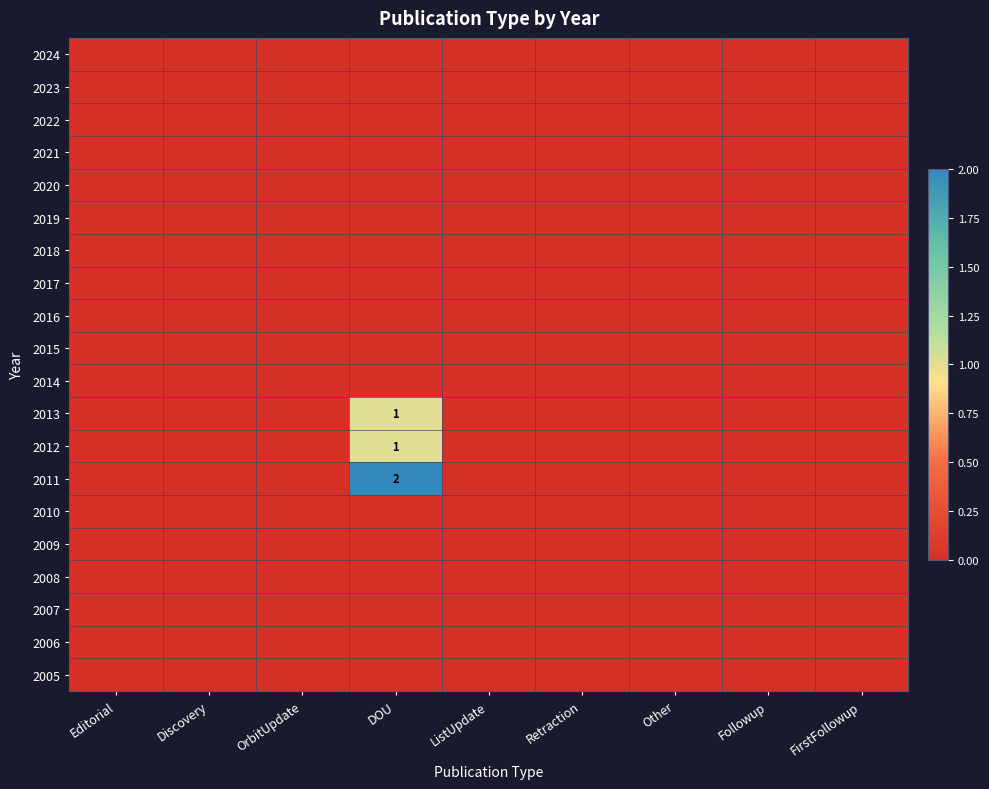

At how many categories does at least one series exceed 0?

1